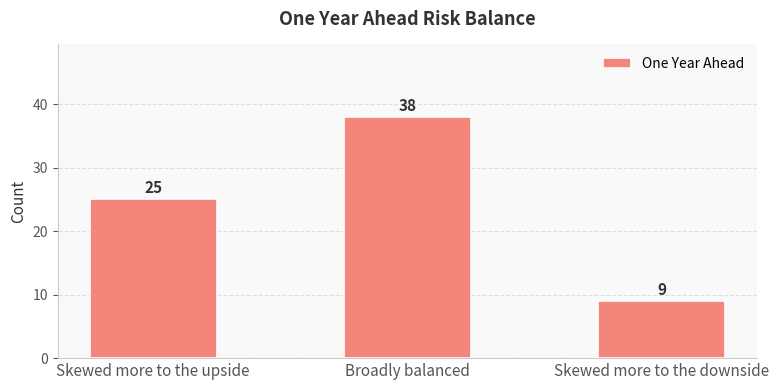

Rank the categories by value from highest to lowest.

Broadly balanced, Skewed more to the upside, Skewed more to the downside